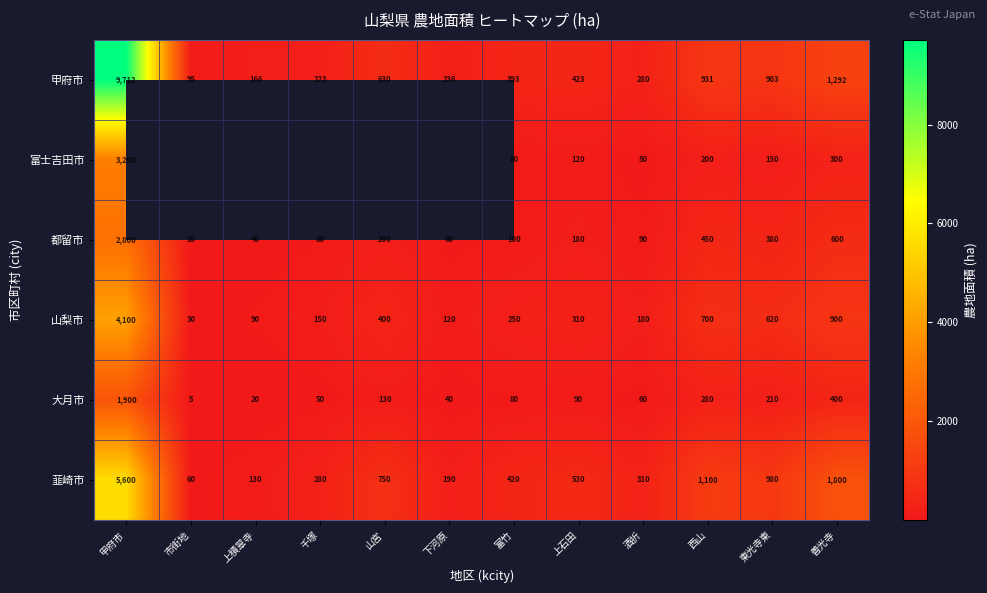

At which category is the sum across all series the highest?

甲府市